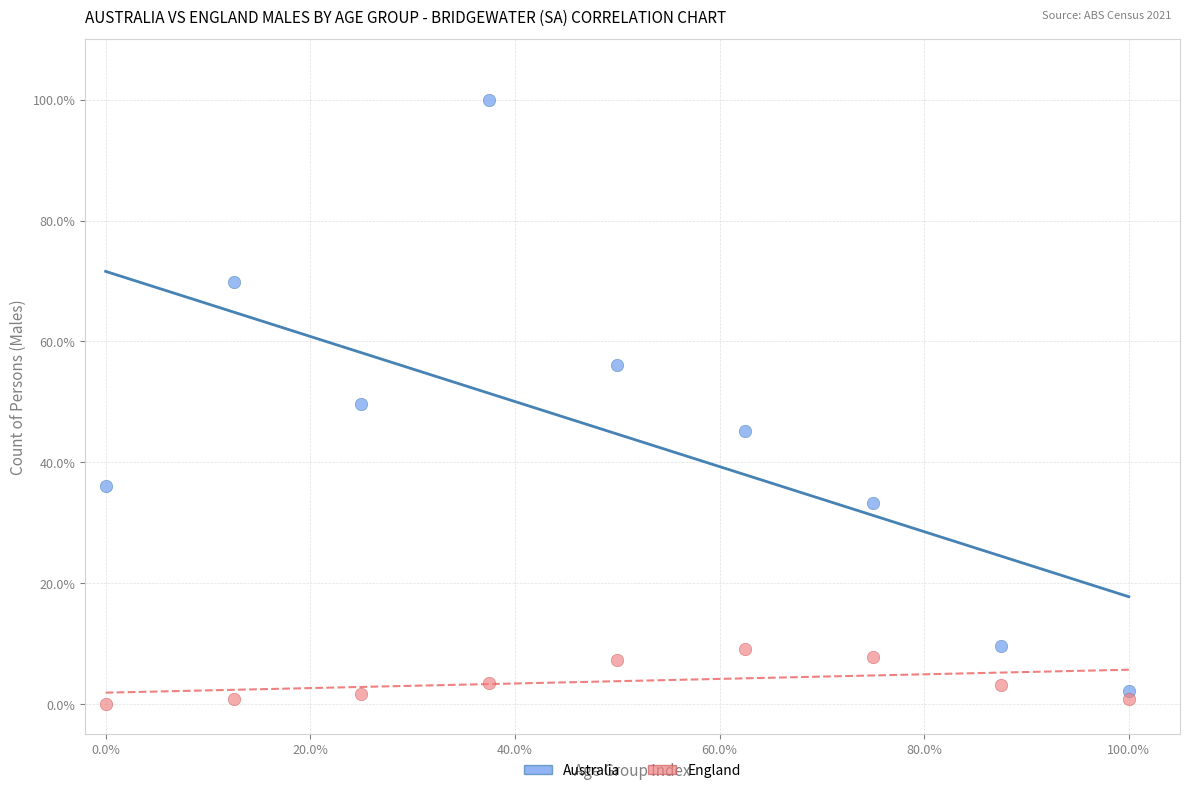

Across all data points, what is the range of Y values (max minus min)?

100.0